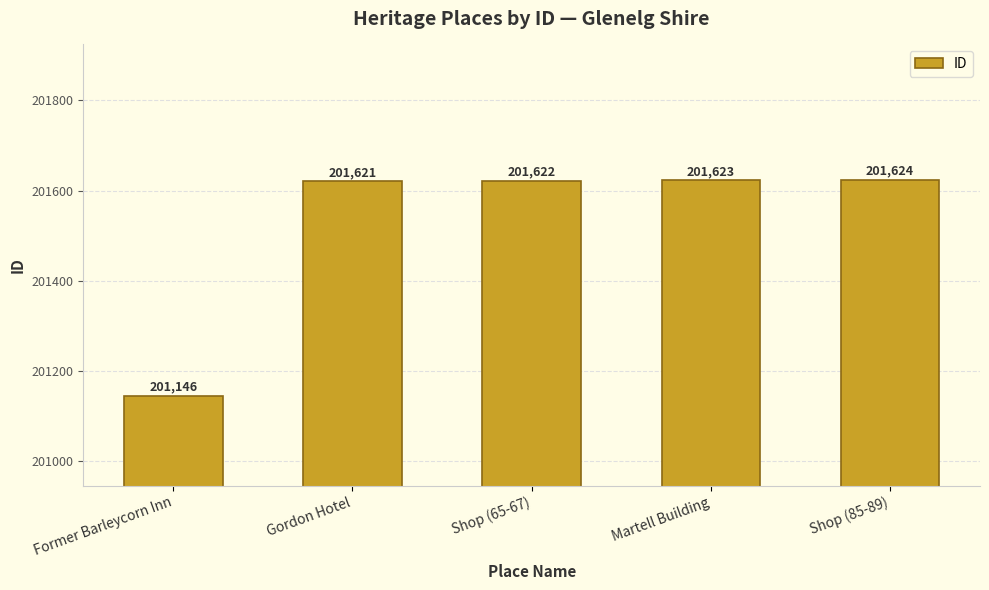

Reading left to right, list all the values displayed in this chart.

201146	201621	201622	201623	201624